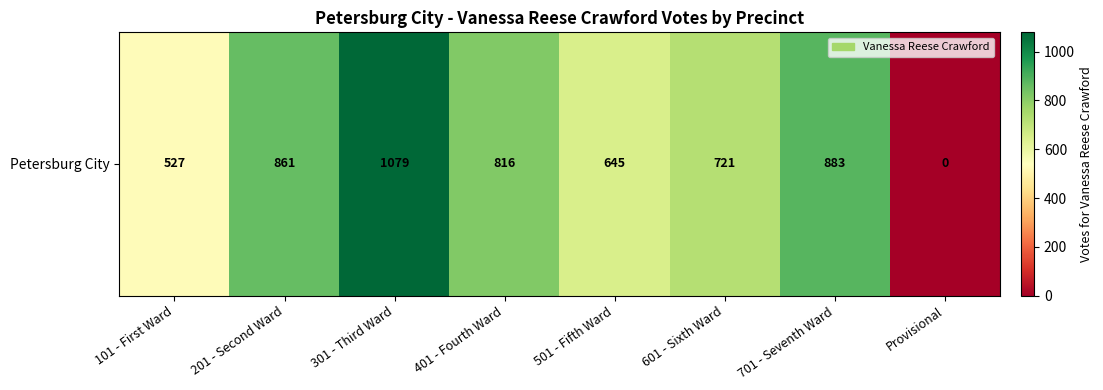

Is it true that the value at 601 - Sixth Ward is 721?

True